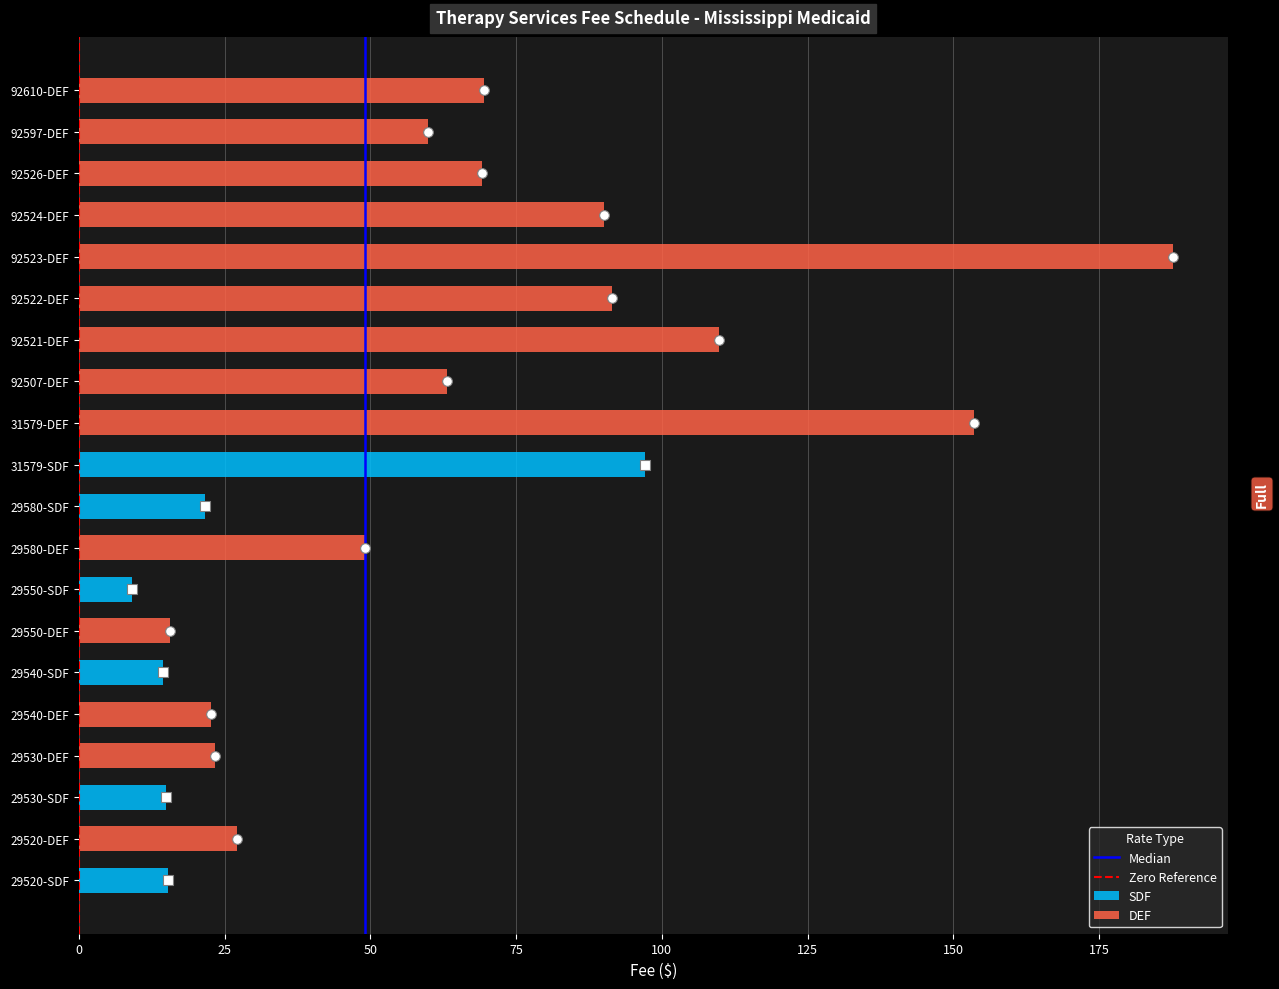

Rank the categories by DEF value from lowest to highest.

29520-SDF, 29530-SDF, 29540-SDF, 29550-SDF, 29580-SDF, 31579-SDF, 29550-DEF, 29540-DEF, 29530-DEF, 29520-DEF, 29580-DEF, 92597-DEF, 92507-DEF, 92526-DEF, 92610-DEF, 92524-DEF, 92522-DEF, 92521-DEF, 31579-DEF, 92523-DEF